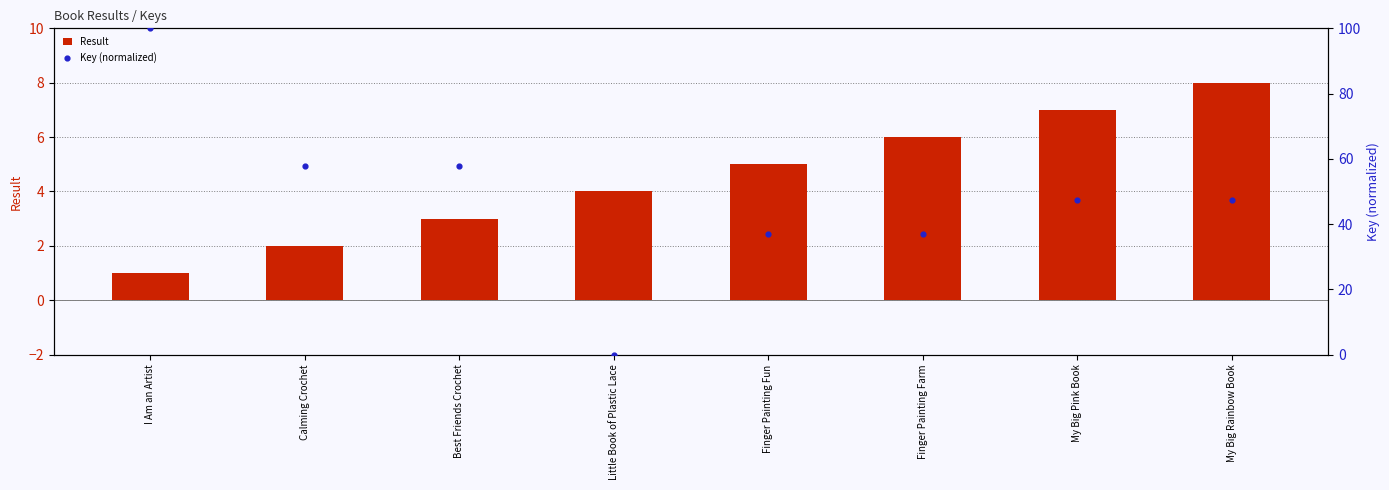

Is the value of Result at I Am an Artist greater than the value of Key (normalized) at Best Friends Crochet?

No